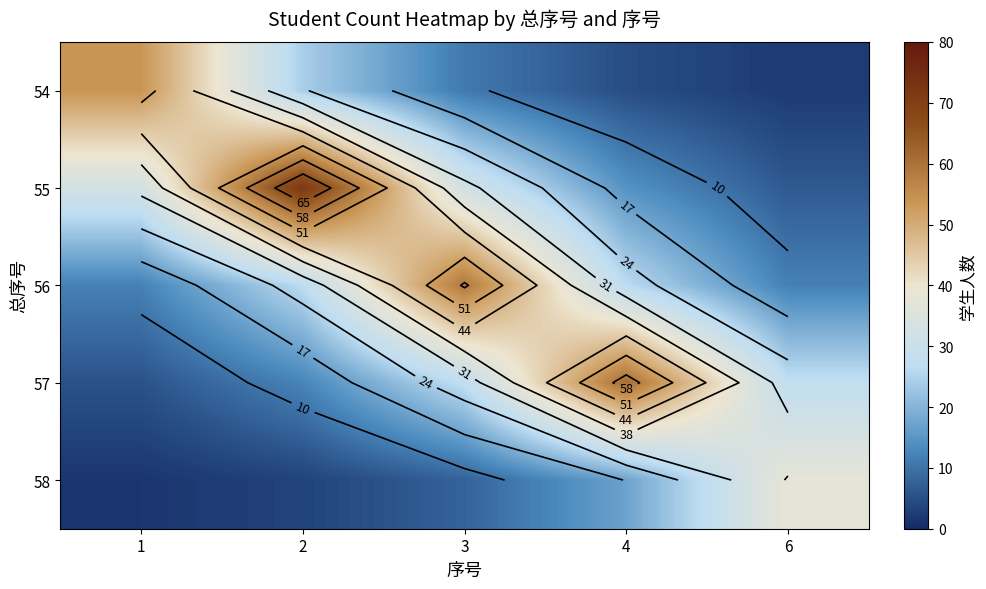

At 4, list the series in order from largest to smallest.

57, 56, 58, 55, 54